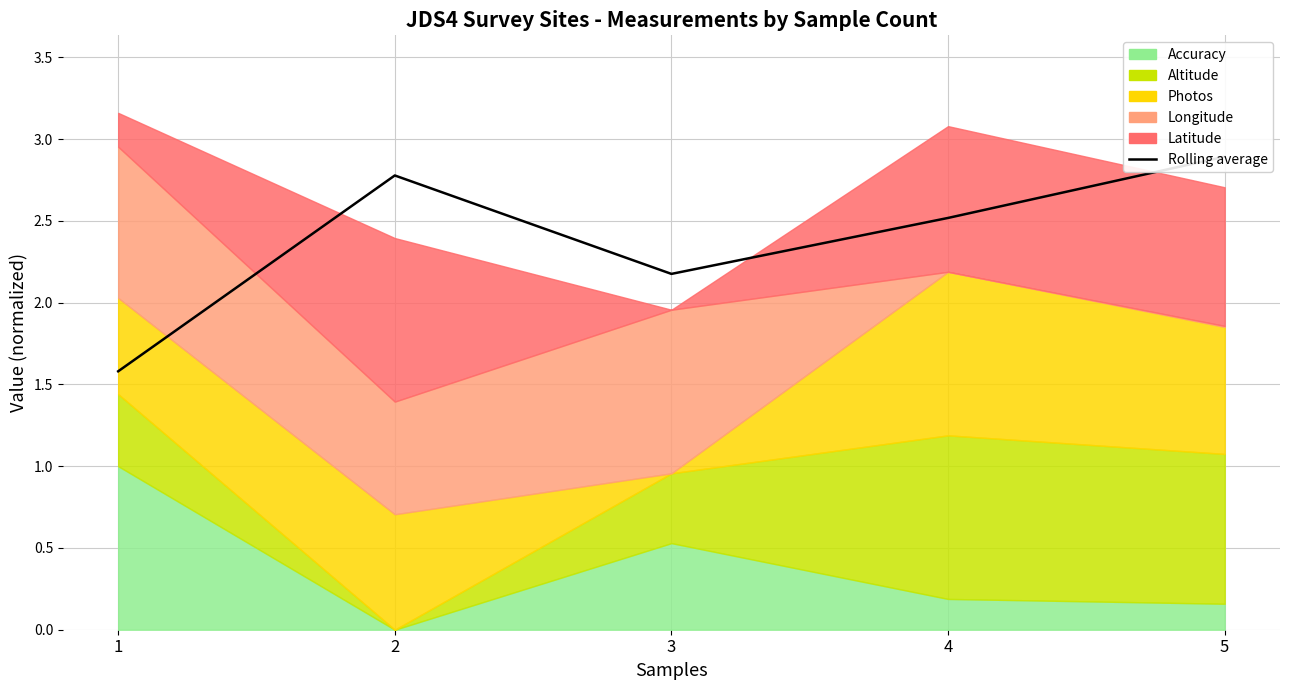

What value does the data have at 4?

2.5